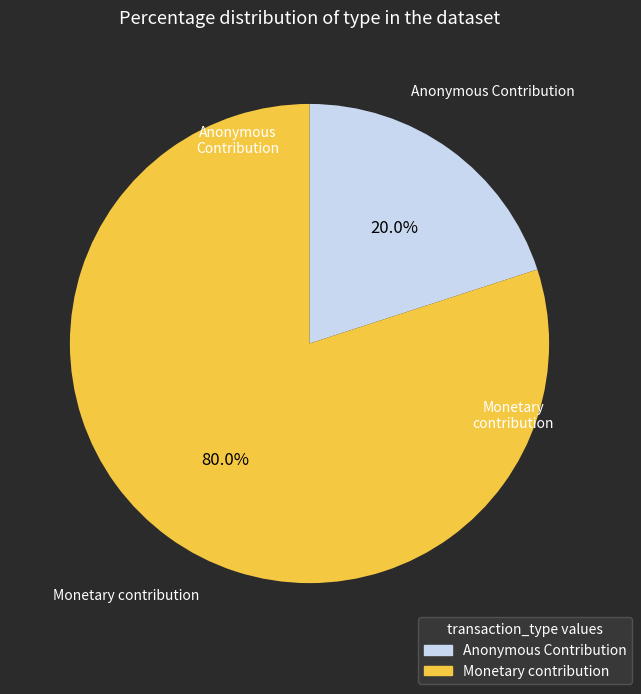

How many segments does this pie chart have?

2